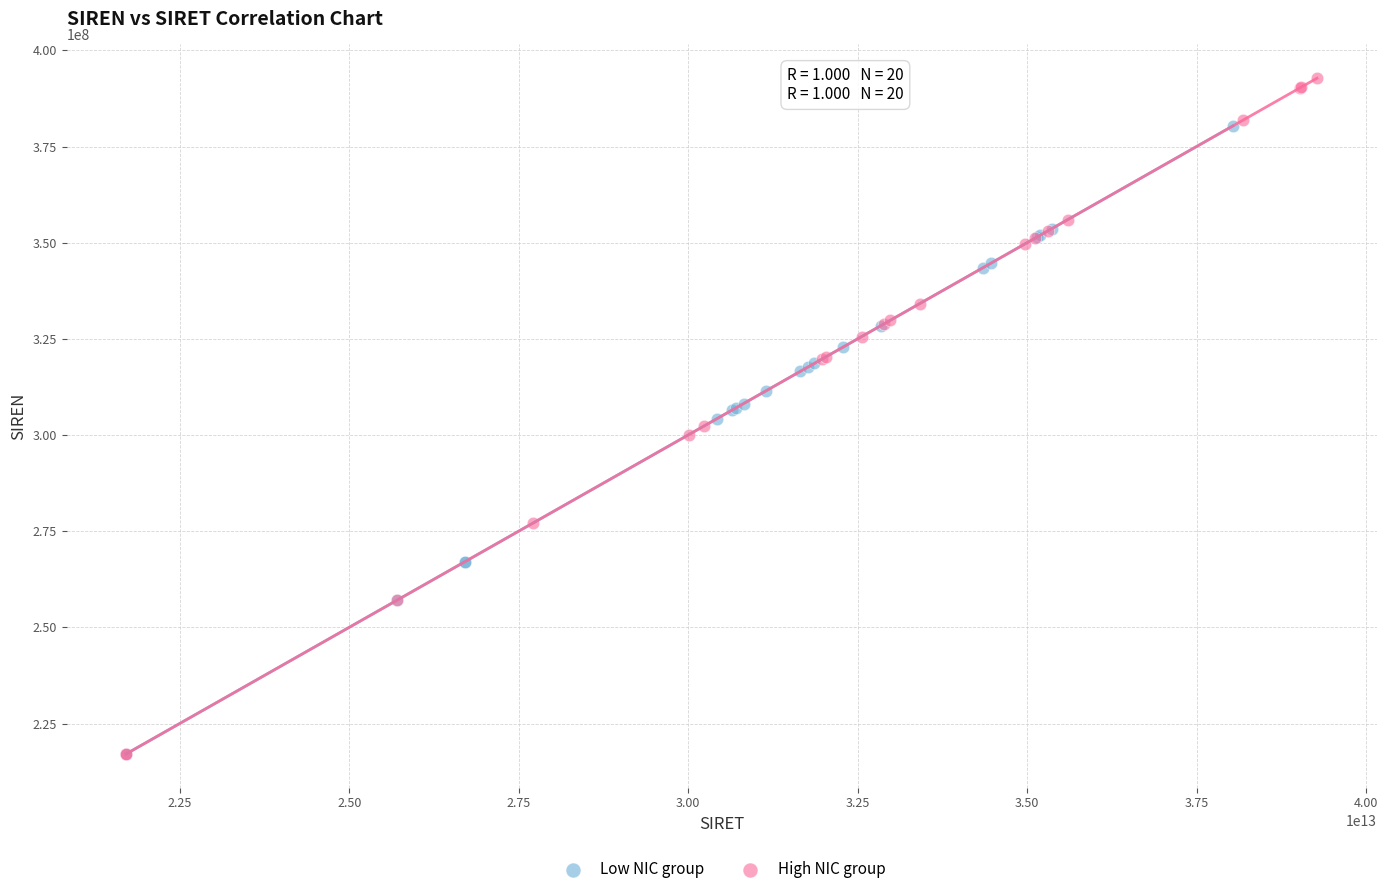

Which series reaches the maximum Y coordinate?

High NIC group